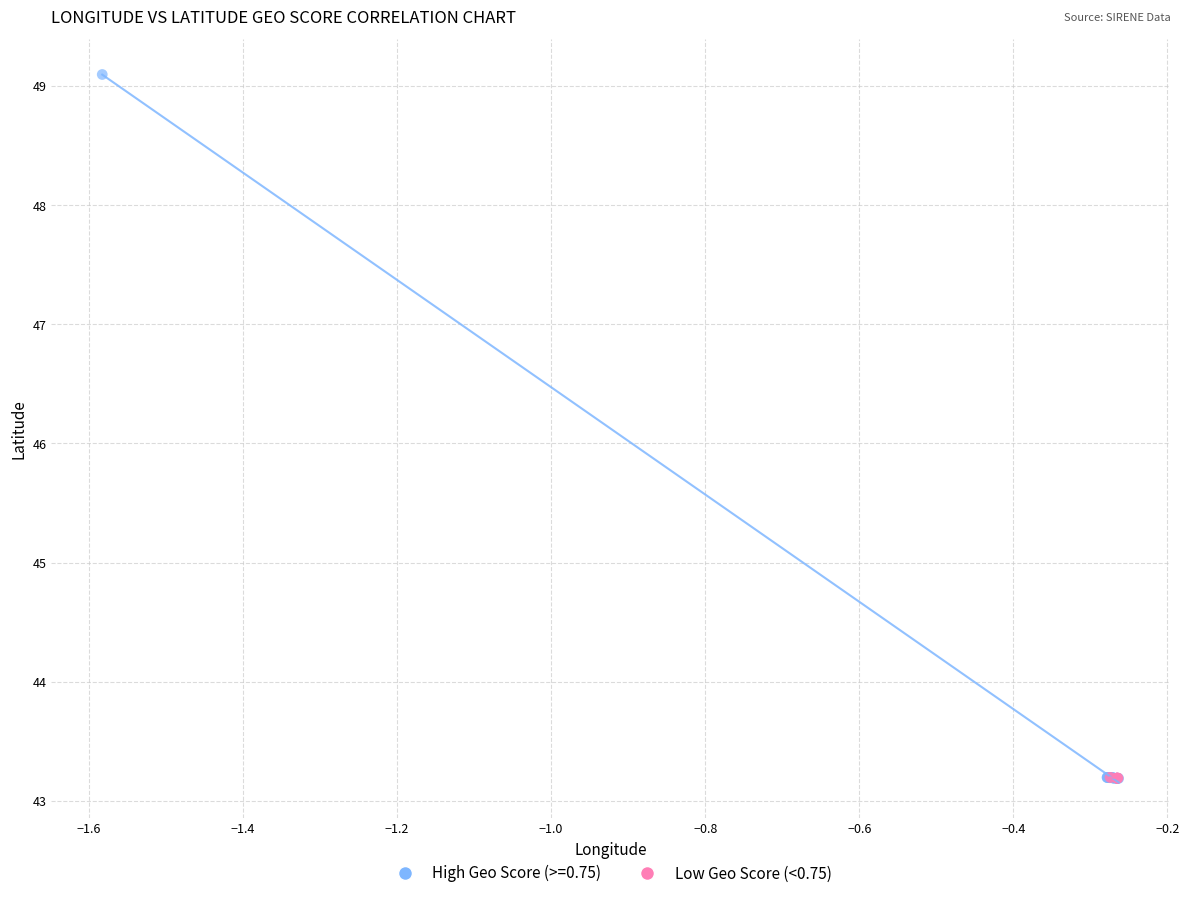

Which series reaches the maximum Y coordinate?

High Geo Score (>=0.75)